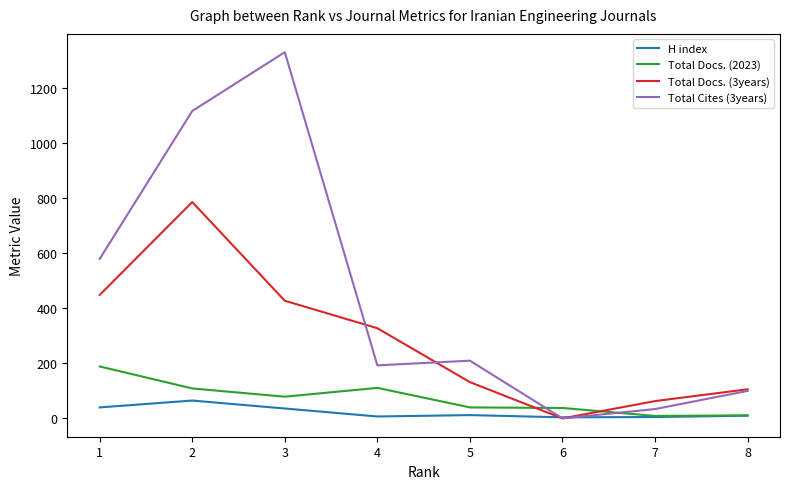

Is the value of Total Docs. (2023) at 5 greater than the value of H index at 4?

Yes